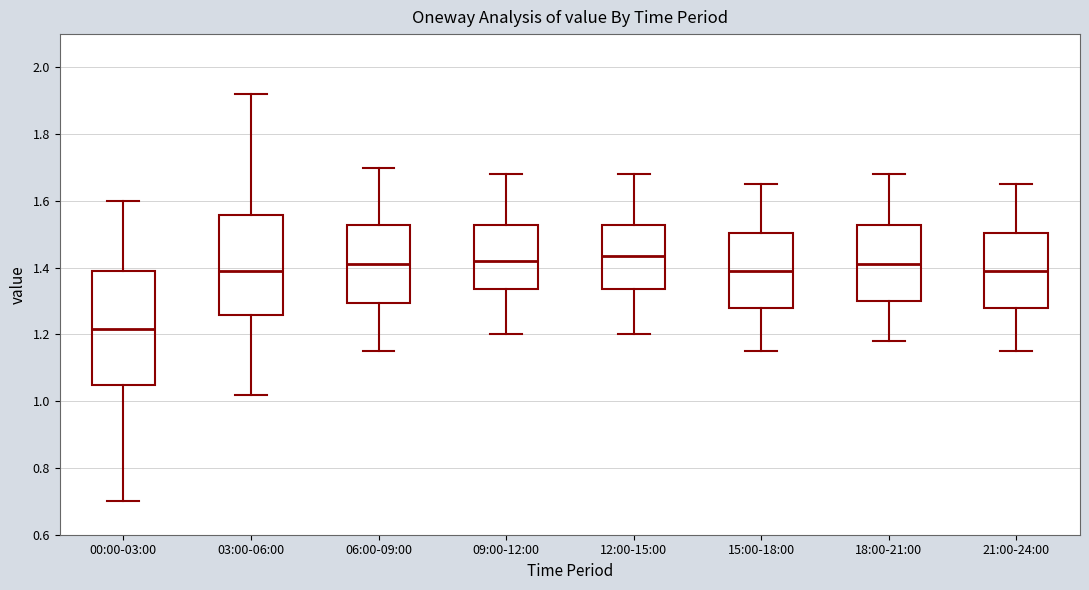

Which box has the lowest median line?

00:00-03:00